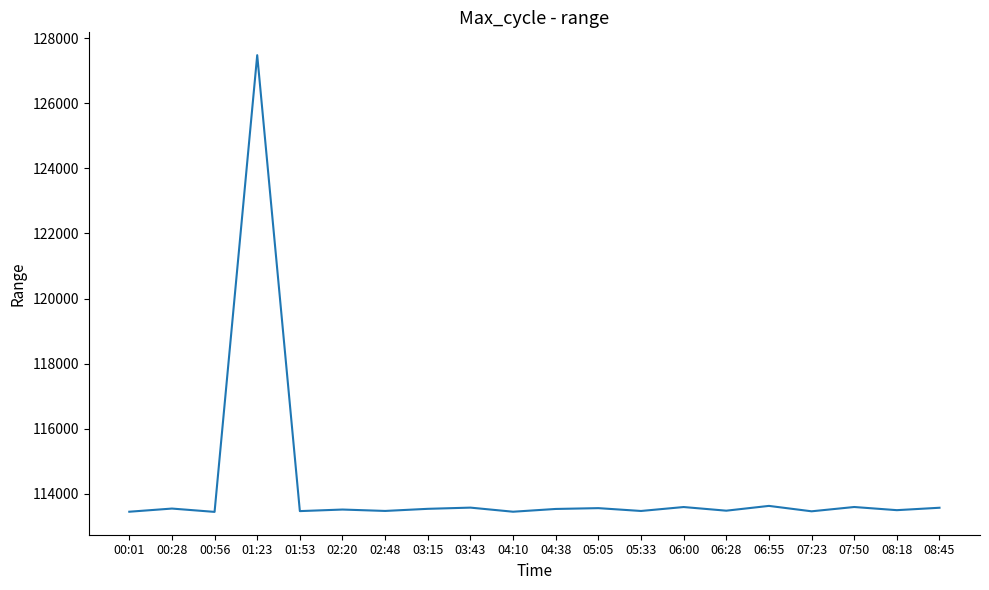

Where is the data nearest to the value 120462?

06:55